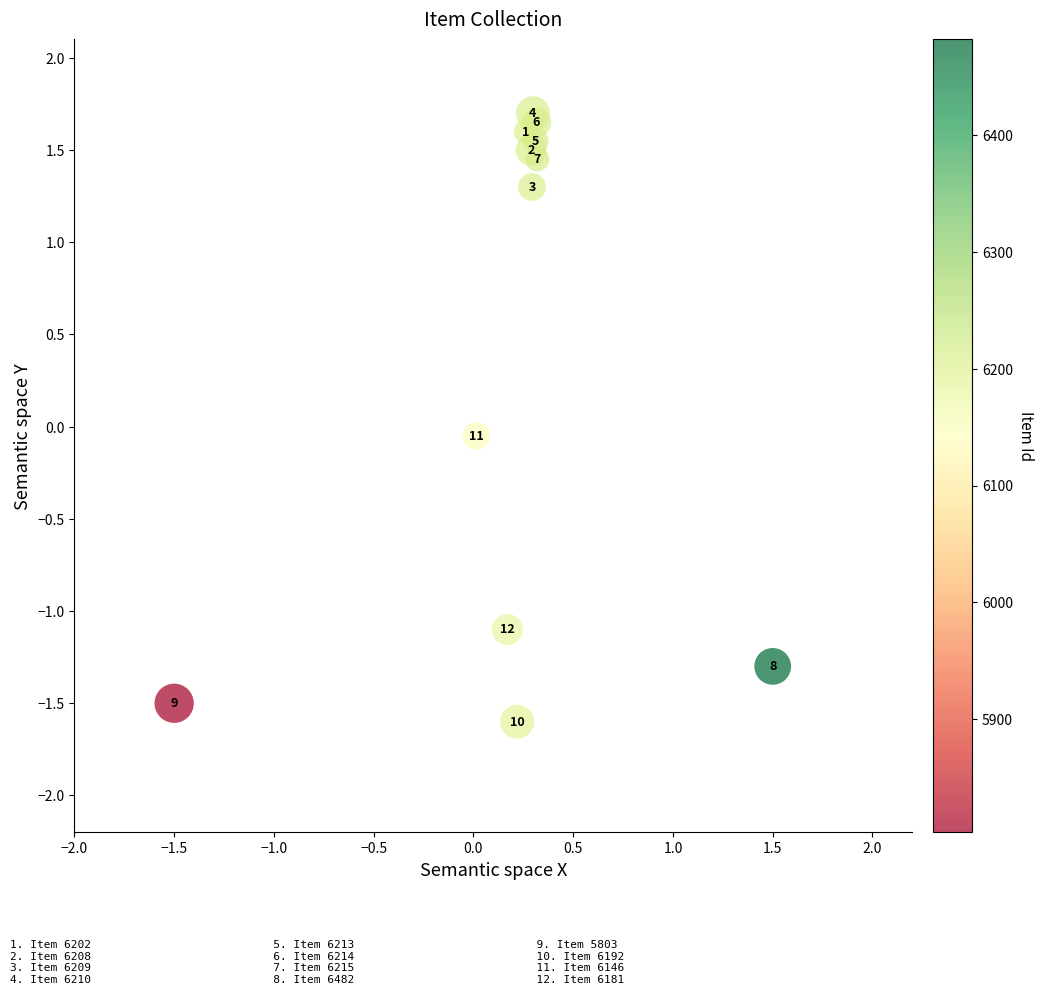

What is the range of X values (max minus min)?

3.0